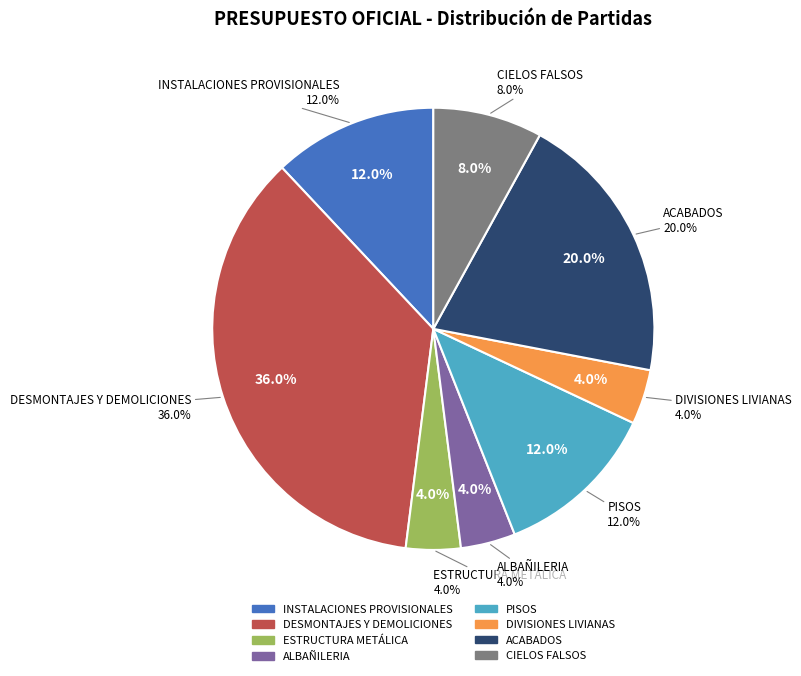

Is there a majority slice in this chart?

No